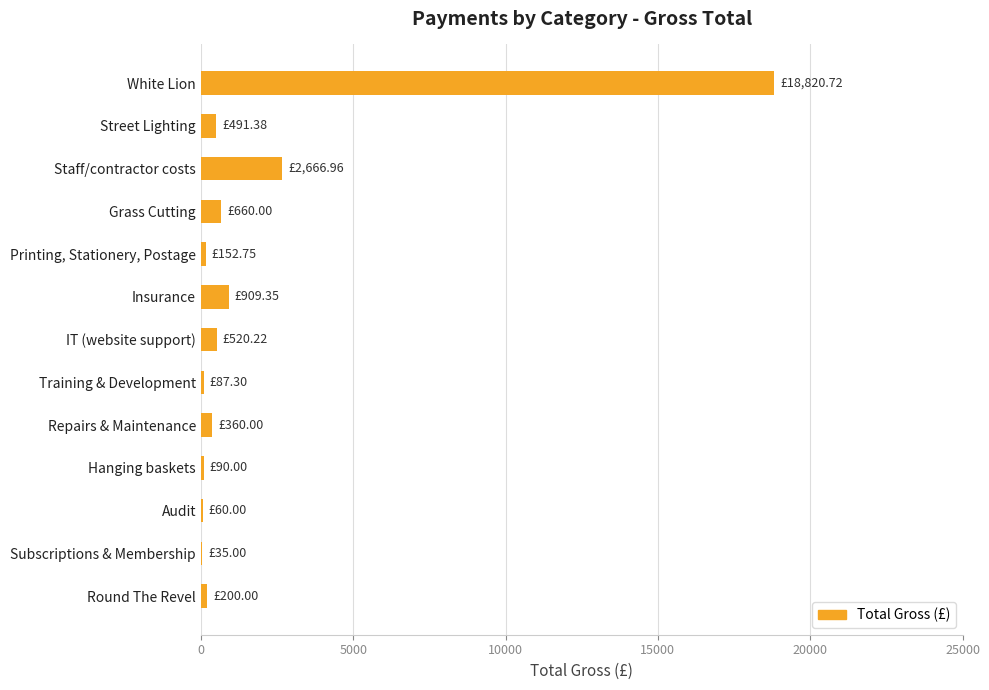

Are the bars horizontal?

Yes